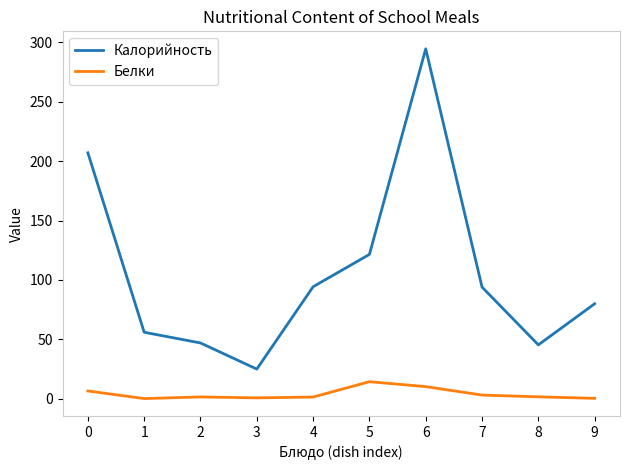

What is the highest value of the Калорийность series?

294.5